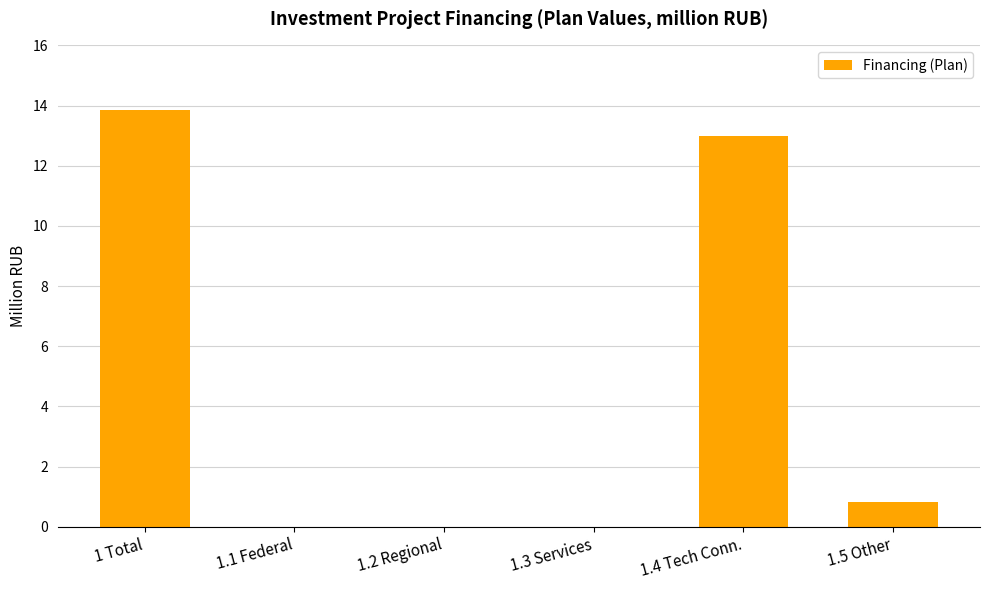

What is the change in value from 1.3 Services to 1.5 Other?

+0.8